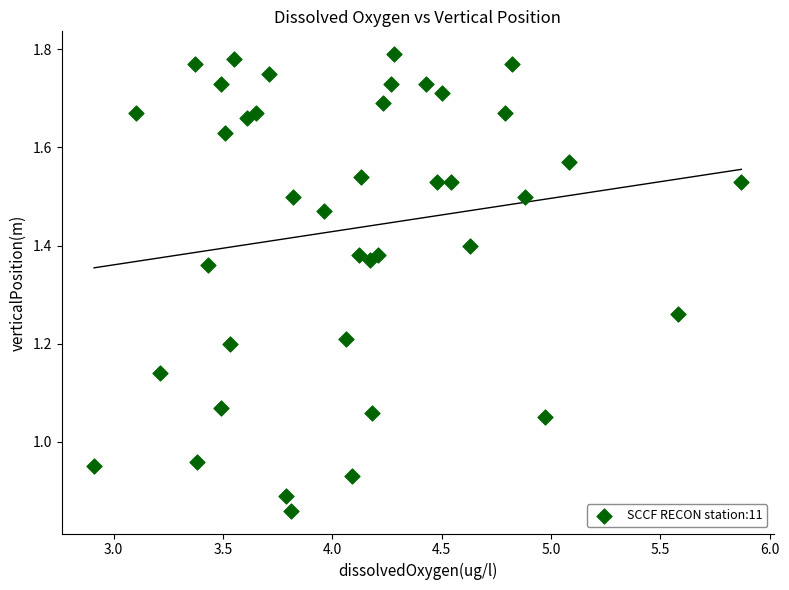

What is the range of X values (max minus min)?

3.0